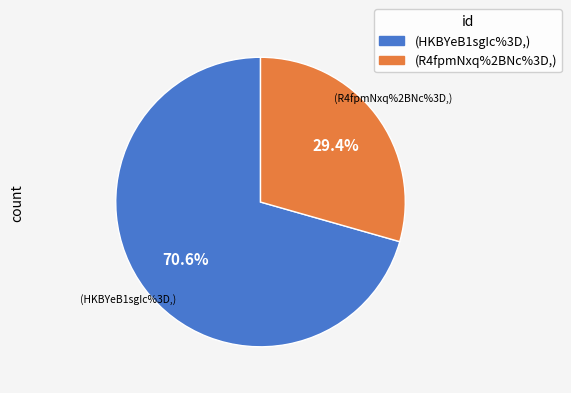

Is there any slice that represents more than half of the pie?

Yes